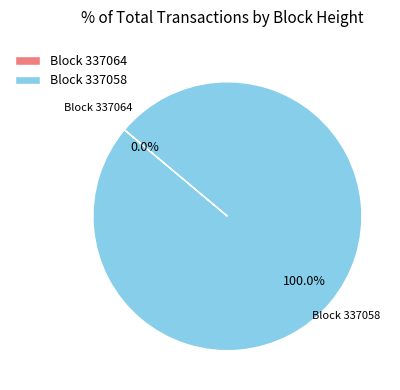

To the nearest percent, what percentage of the pie is 337058?

100%